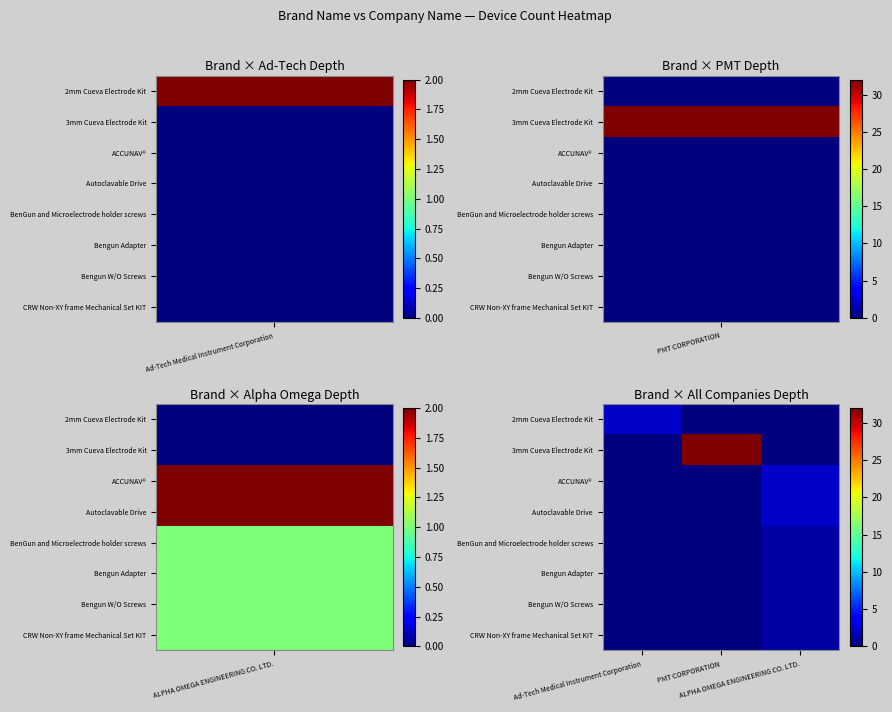

Reading left to right, list all the values displayed in this chart.

2mm Cueva Electrode Kit: Ad-Tech Medical Instrument Corporation=2	PMT CORPORATION=0	ALPHA OMEGA ENGINEERING CO. LTD.=0
3mm Cueva Electrode Kit: Ad-Tech Medical Instrument Corporation=0	PMT CORPORATION=32	ALPHA OMEGA ENGINEERING CO. LTD.=0
ACCUNAV®: Ad-Tech Medical Instrument Corporation=0	PMT CORPORATION=0	ALPHA OMEGA ENGINEERING CO. LTD.=2
Autoclavable Drive: Ad-Tech Medical Instrument Corporation=0	PMT CORPORATION=0	ALPHA OMEGA ENGINEERING CO. LTD.=2
BenGun and Microelectrode holder screws: Ad-Tech Medical Instrument Corporation=0	PMT CORPORATION=0	ALPHA OMEGA ENGINEERING CO. LTD.=1
Bengun Adapter: Ad-Tech Medical Instrument Corporation=0	PMT CORPORATION=0	ALPHA OMEGA ENGINEERING CO. LTD.=1
Bengun W/O Screws: Ad-Tech Medical Instrument Corporation=0	PMT CORPORATION=0	ALPHA OMEGA ENGINEERING CO. LTD.=1
CRW Non-XY frame Mechanical Set KIT: Ad-Tech Medical Instrument Corporation=0	PMT CORPORATION=0	ALPHA OMEGA ENGINEERING CO. LTD.=1